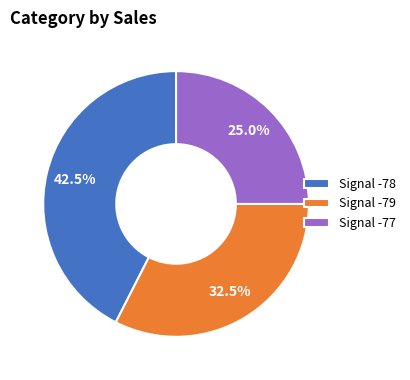

How many segments does this pie chart have?

3